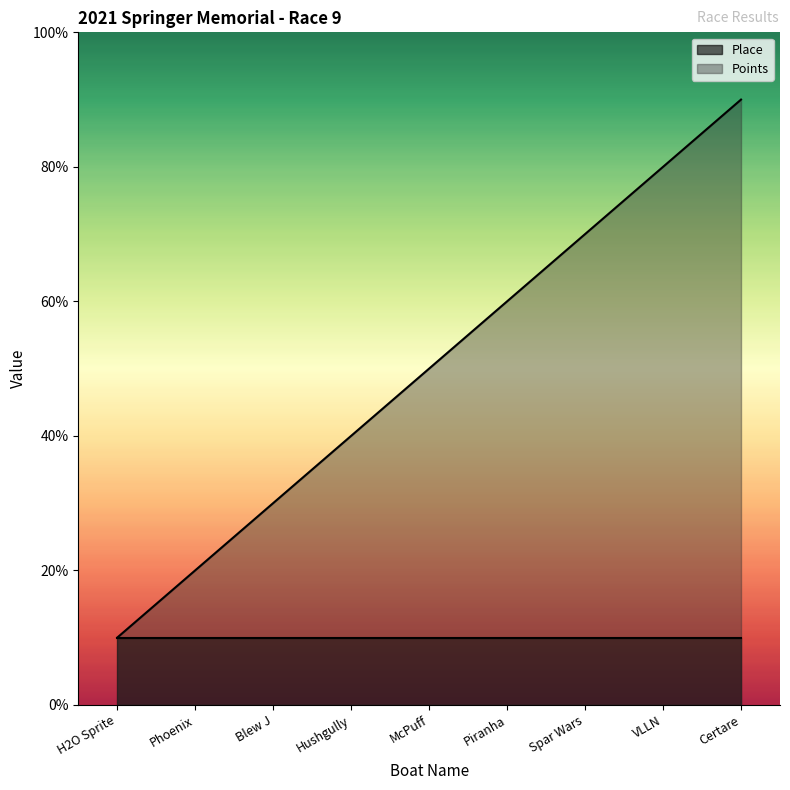

What position from the left is Phoenix?

2